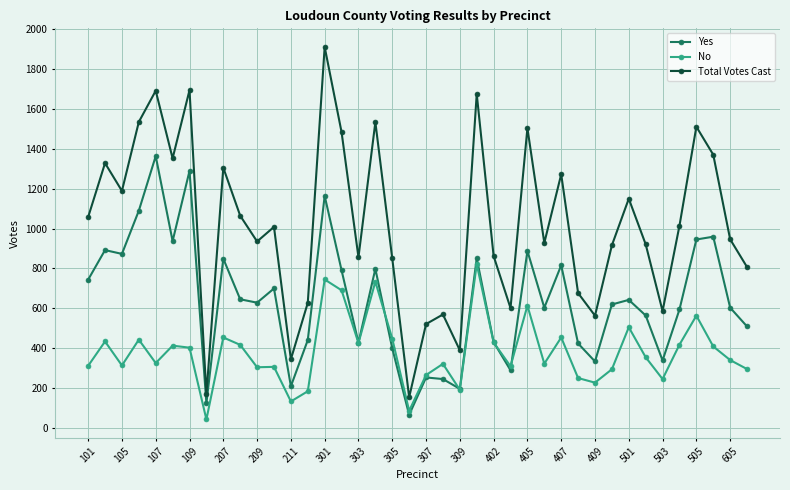

In Total Votes Cast, how many points are lower than both neighbors (excluding endpoints)?

12